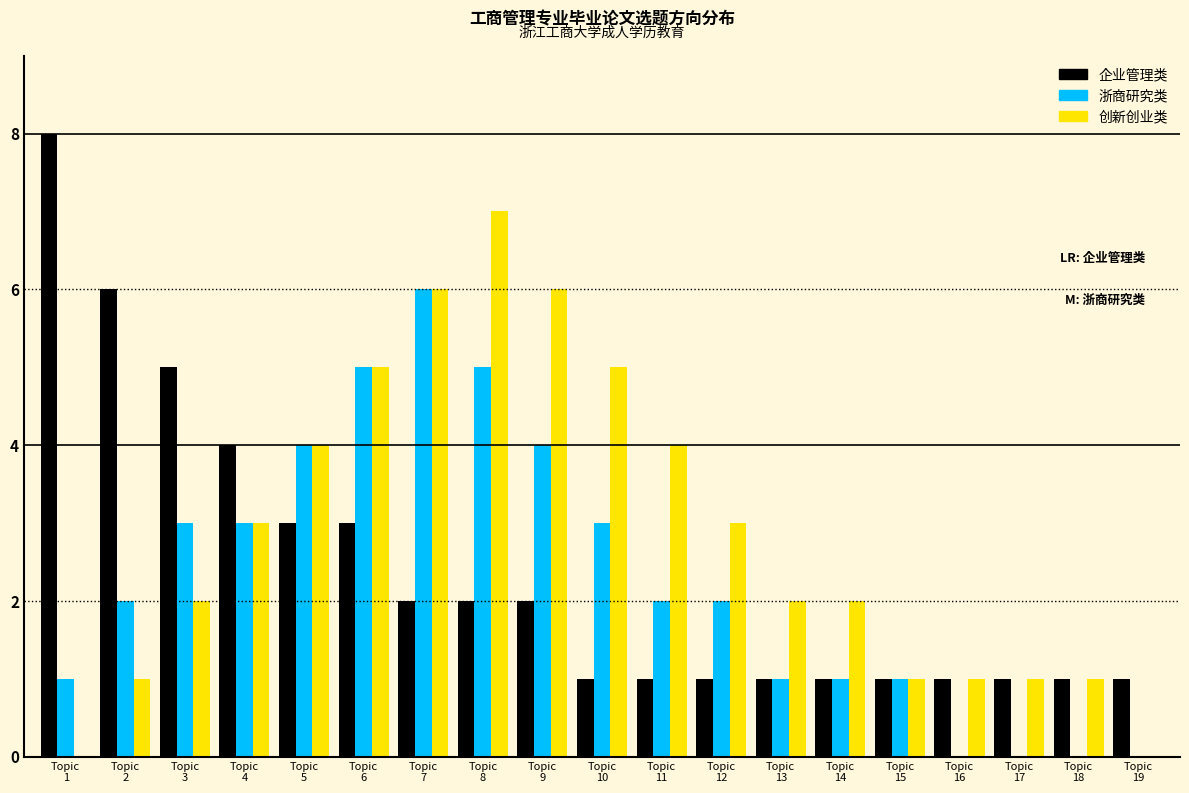

Which series has the largest total across all categories?

创新创业类